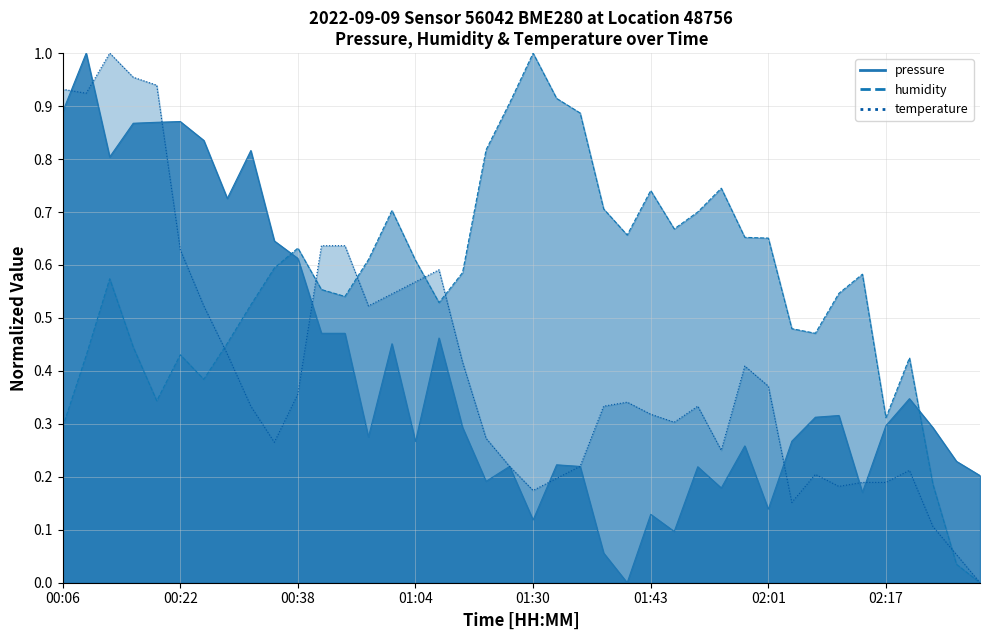

The temperature series shows 0.2 at 31. True or false?

False